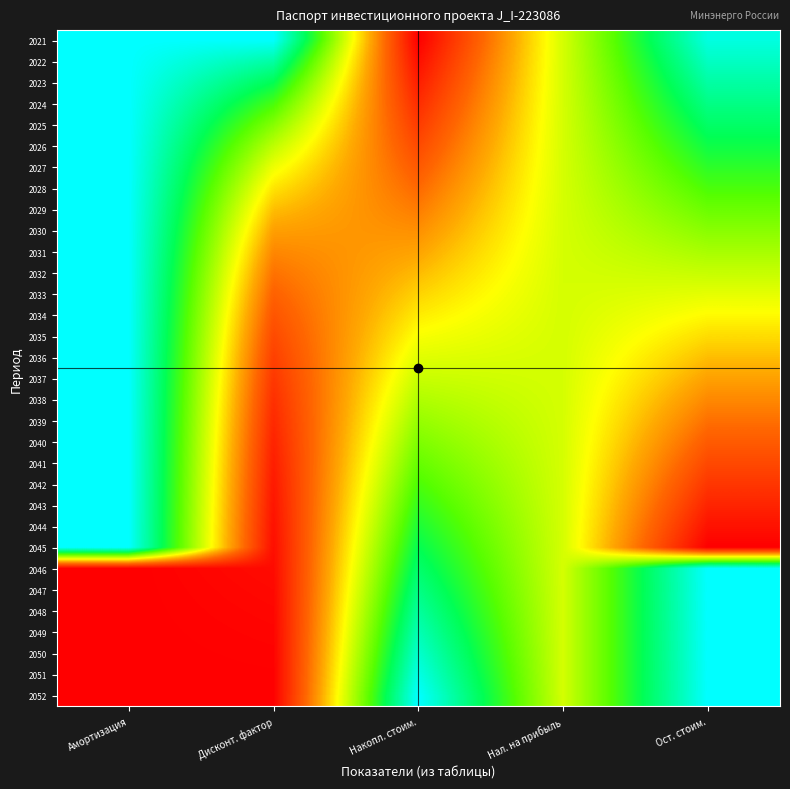

Reading left to right, extract all data points from this chart.

2021: Амортизация=1.0	Дисконт. фактор=1.0	Накопл. стоим.=0.0	Нал. на прибыль=0.5	Ост. стоим.=1.0
2022: Амортизация=1.0	Дисконт. фактор=0.9	Накопл. стоим.=0.0	Нал. на прибыль=0.5	Ост. стоим.=0.9
2023: Амортизация=1.0	Дисконт. фактор=0.8	Накопл. стоим.=0.1	Нал. на прибыль=0.5	Ост. стоим.=0.9
2024: Амортизация=1.0	Дисконт. фактор=0.7	Накопл. стоим.=0.1	Нал. на прибыль=0.5	Ост. стоим.=0.8
2025: Амортизация=1.0	Дисконт. фактор=0.6	Накопл. стоим.=0.1	Нал. на прибыль=0.5	Ост. стоим.=0.8
2026: Амортизация=1.0	Дисконт. фактор=0.5	Накопл. стоим.=0.2	Нал. на прибыль=0.5	Ост. стоим.=0.8
2027: Амортизация=1.0	Дисконт. фактор=0.5	Накопл. стоим.=0.2	Нал. на прибыль=0.5	Ост. стоим.=0.7
2028: Амортизация=1.0	Дисконт. фактор=0.4	Накопл. стоим.=0.2	Нал. на прибыль=0.5	Ост. стоим.=0.7
2029: Амортизация=1.0	Дисконт. фактор=0.4	Накопл. стоим.=0.3	Нал. на прибыль=0.5	Ост. стоим.=0.6
2030: Амортизация=1.0	Дисконт. фактор=0.3	Накопл. стоим.=0.3	Нал. на прибыль=0.5	Ост. стоим.=0.6
2031: Амортизация=1.0	Дисконт. фактор=0.3	Накопл. стоим.=0.3	Нал. на прибыль=0.5	Ост. стоим.=0.6
2032: Амортизация=1.0	Дисконт. фактор=0.2	Накопл. стоим.=0.4	Нал. на прибыль=0.5	Ост. стоим.=0.5
2033: Амортизация=1.0	Дисконт. фактор=0.2	Накопл. стоим.=0.4	Нал. на прибыль=0.5	Ост. стоим.=0.5
2034: Амортизация=1.0	Дисконт. фактор=0.2	Накопл. стоим.=0.4	Нал. на прибыль=0.5	Ост. стоим.=0.4
2035: Амортизация=1.0	Дисконт. фактор=0.2	Накопл. стоим.=0.5	Нал. на прибыль=0.5	Ост. стоим.=0.4
2036: Амортизация=1.0	Дисконт. фактор=0.1	Накопл. стоим.=0.5	Нал. на прибыль=0.5	Ост. стоим.=0.4
2037: Амортизация=1.0	Дисконт. фактор=0.1	Накопл. стоим.=0.5	Нал. на прибыль=0.5	Ост. стоим.=0.3
2038: Амортизация=1.0	Дисконт. фактор=0.1	Накопл. стоим.=0.5	Нал. на прибыль=0.5	Ост. стоим.=0.3
2039: Амортизация=1.0	Дисконт. фактор=0.1	Накопл. стоим.=0.6	Нал. на прибыль=0.5	Ост. стоим.=0.2
2040: Амортизация=1.0	Дисконт. фактор=0.1	Накопл. стоим.=0.6	Нал. на прибыль=0.5	Ост. стоим.=0.2
2041: Амортизация=1.0	Дисконт. фактор=0.1	Накопл. стоим.=0.6	Нал. на прибыль=0.5	Ост. стоим.=0.2
2042: Амортизация=1.0	Дисконт. фактор=0.1	Накопл. стоим.=0.7	Нал. на прибыль=0.5	Ост. стоим.=0.1
2043: Амортизация=1.0	Дисконт. фактор=0.0	Накопл. стоим.=0.7	Нал. на прибыль=0.5	Ост. стоим.=0.1
2044: Амортизация=1.0	Дисконт. фактор=0.0	Накопл. стоим.=0.7	Нал. на прибыль=0.5	Ост. стоим.=0.0
2045: Амортизация=1.0	Дисконт. фактор=0.0	Накопл. стоим.=0.8	Нал. на прибыль=0.5	Ост. стоим.=0.0
2046: Амортизация=0.0	Дисконт. фактор=0.0	Накопл. стоим.=0.8	Нал. на прибыль=0.5	Ост. стоим.=1.0
2047: Амортизация=0.0	Дисконт. фактор=0.0	Накопл. стоим.=0.8	Нал. на прибыль=0.5	Ост. стоим.=1.0
2048: Амортизация=0.0	Дисконт. фактор=0.0	Накопл. стоим.=0.9	Нал. на прибыль=0.5	Ост. стоим.=1.0
2049: Амортизация=0.0	Дисконт. фактор=0.0	Накопл. стоим.=0.9	Нал. на прибыль=0.5	Ост. стоим.=1.0
2050: Амортизация=0.0	Дисконт. фактор=0.0	Накопл. стоим.=0.9	Нал. на прибыль=0.5	Ост. стоим.=1.0
2051: Амортизация=0.0	Дисконт. фактор=0.0	Накопл. стоим.=1.0	Нал. на прибыль=0.5	Ост. стоим.=1.0
2052: Амортизация=0.0	Дисконт. фактор=0.0	Накопл. стоим.=1.0	Нал. на прибыль=0.5	Ост. стоим.=1.0